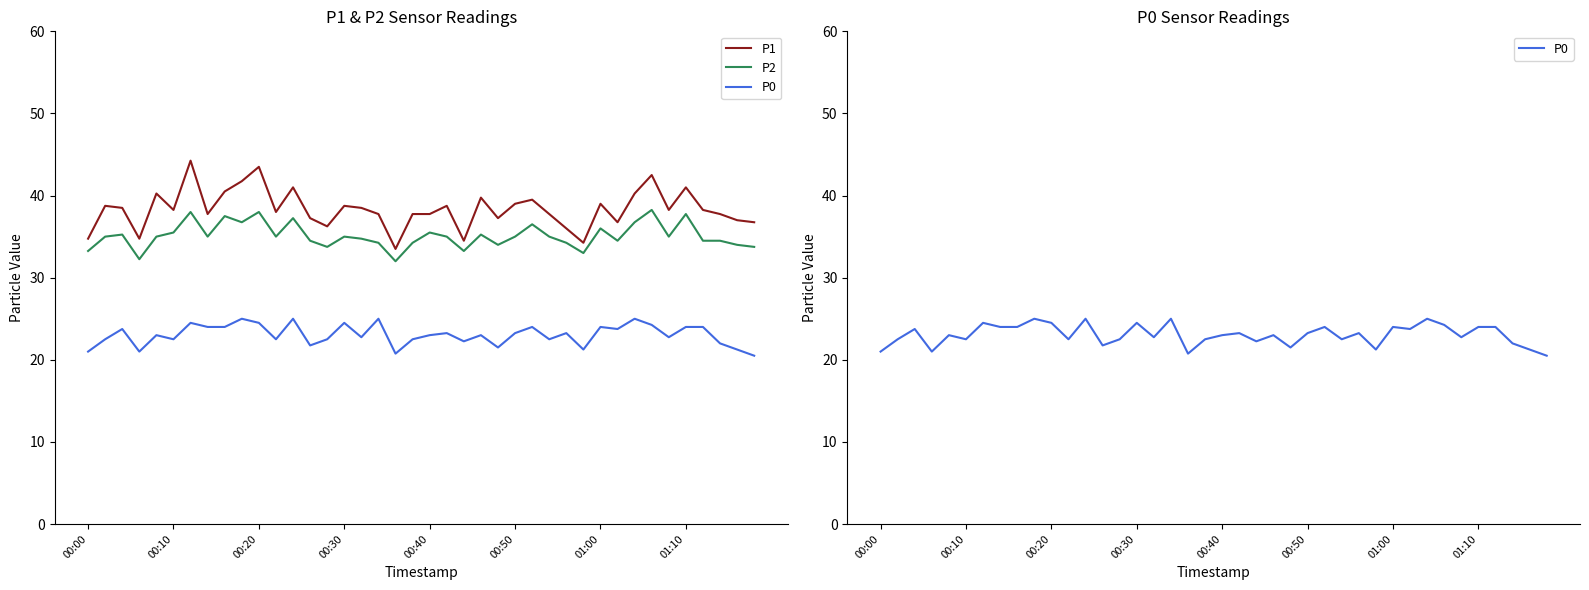

Reading left to right, transcribe all the data shown in this chart.

P1: 34.8	38.8	38.5	34.8	40.2	38.2	44.2	37.8	40.5	41.8	43.5	38.0	41.0	37.2	36.2	38.8	38.5	37.8	33.5	37.8	37.8	38.8	34.5	39.8	37.2	39.0	39.5	37.8	36.0	34.2	39.0	36.8	40.2	42.5	38.2	41.0	38.2	37.8	37.0	36.8
P2: 33.2	35.0	35.2	32.2	35.0	35.5	38.0	35.0	37.5	36.8	38.0	35.0	37.2	34.5	33.8	35.0	34.8	34.2	32.0	34.2	35.5	35.0	33.2	35.2	34.0	35.0	36.5	35.0	34.2	33.0	36.0	34.5	36.8	38.2	35.0	37.8	34.5	34.5	34.0	33.8
P0: 21.0	22.5	23.8	21.0	23.0	22.5	24.5	24.0	24.0	25.0	24.5	22.5	25.0	21.8	22.5	24.5	22.8	25.0	20.8	22.5	23.0	23.2	22.2	23.0	21.5	23.2	24.0	22.5	23.2	21.2	24.0	23.8	25.0	24.2	22.8	24.0	24.0	22.0	21.2	20.5